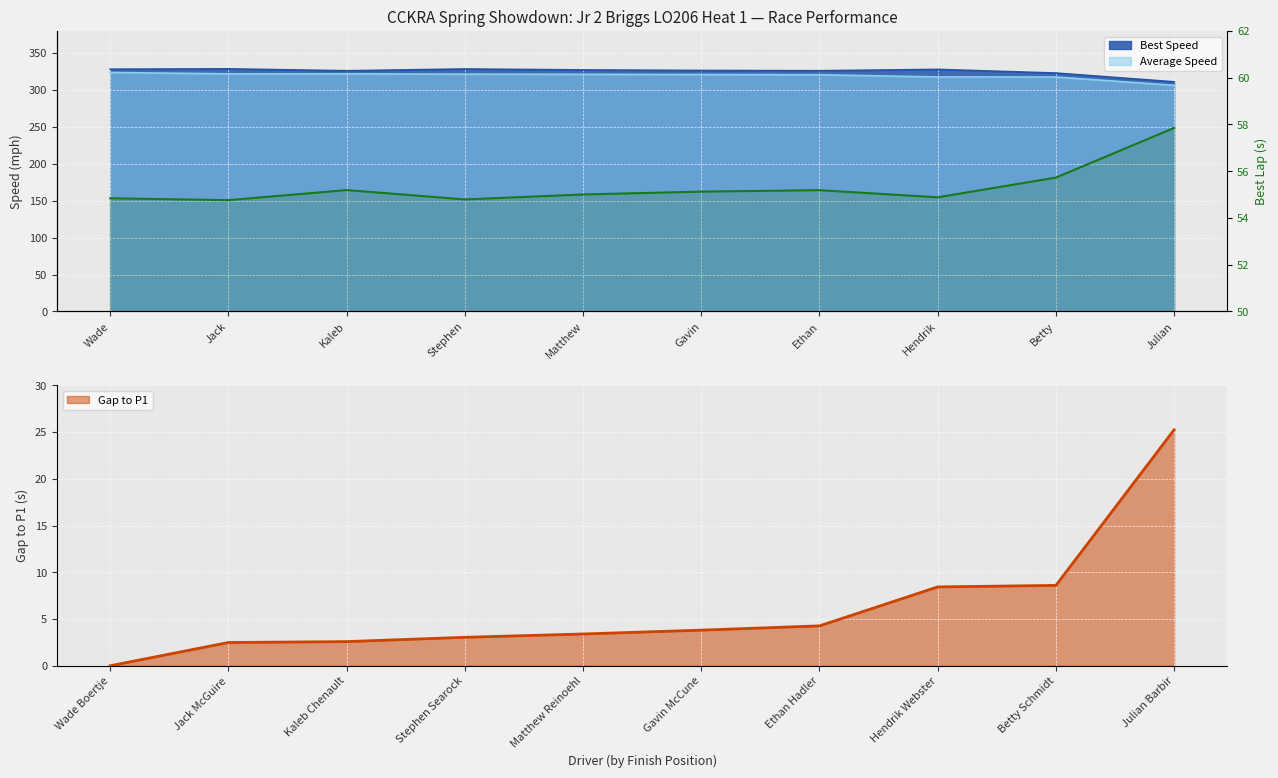

True or false: the data shows 55.0 at Matthew.

True